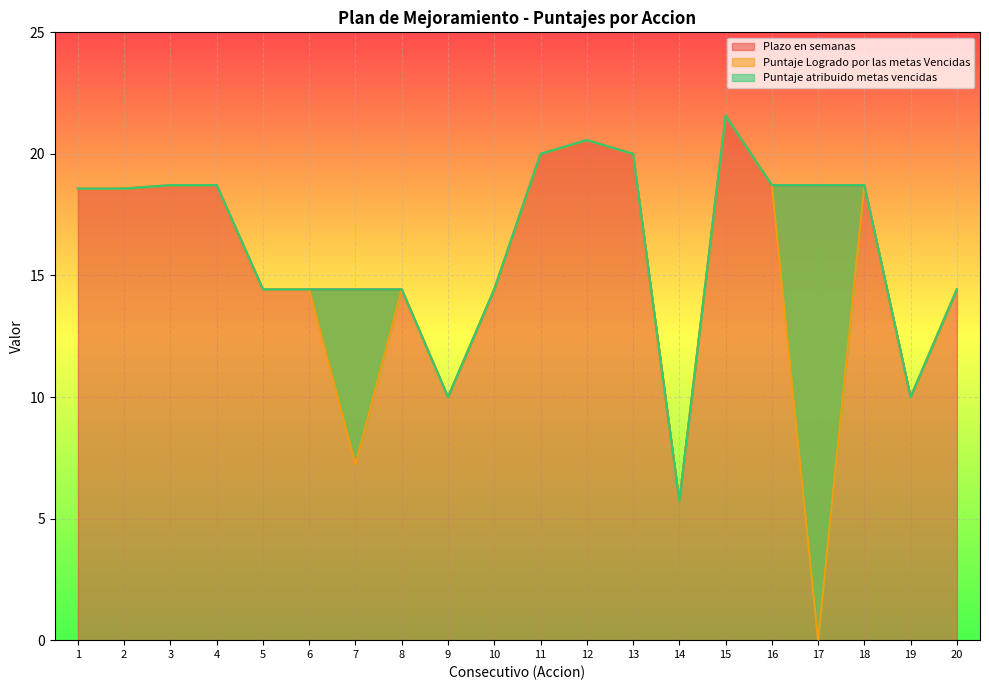

True or false: Plazo en semanas has a value of 14.4 at 20.

True